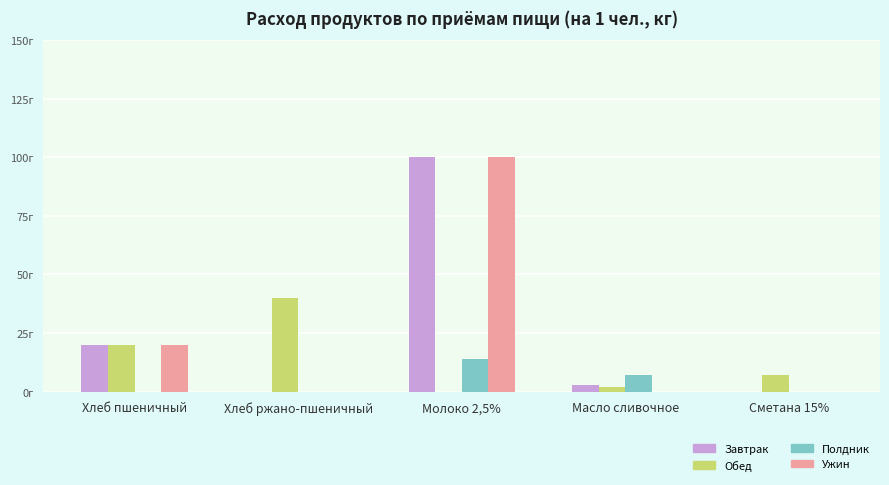

Is the value of Ужин at Хлеб пшеничный greater than the value of Полдник at Сметана 15%?

Yes